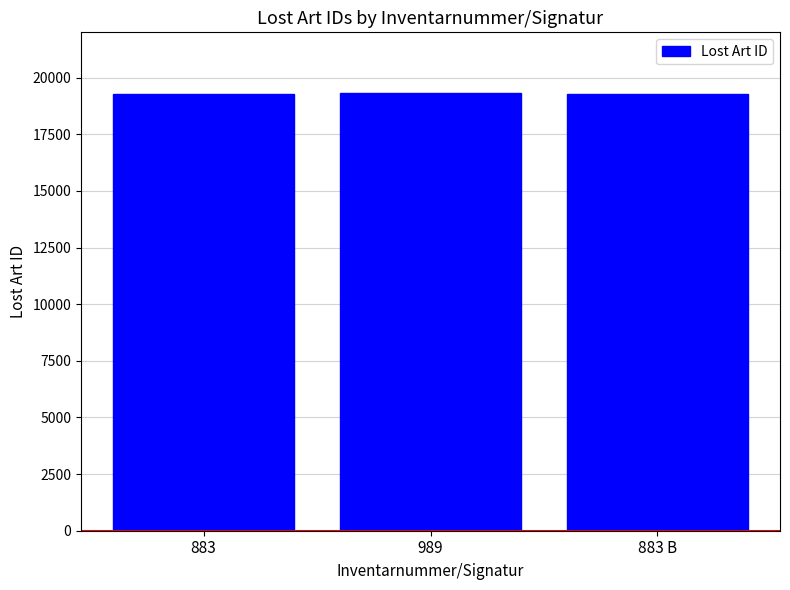

The chart shows a value of 19315 at 989. True or false?

True